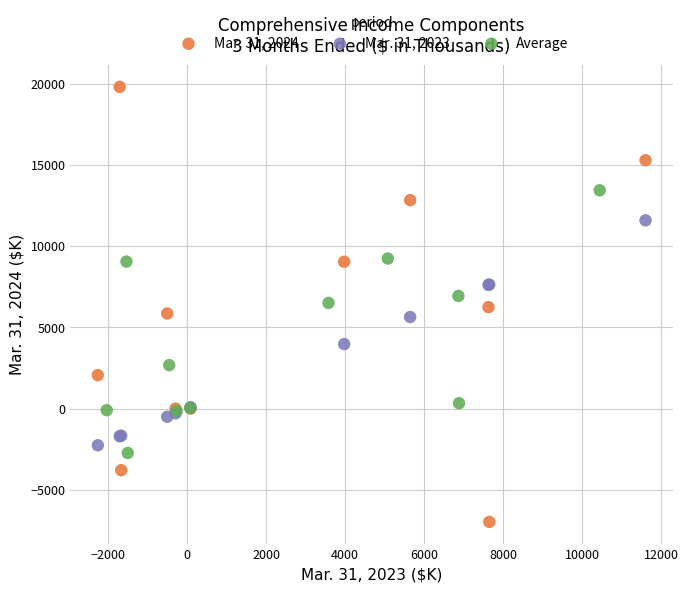

Which series reaches the minimum Y coordinate?

Mar. 31, 2024